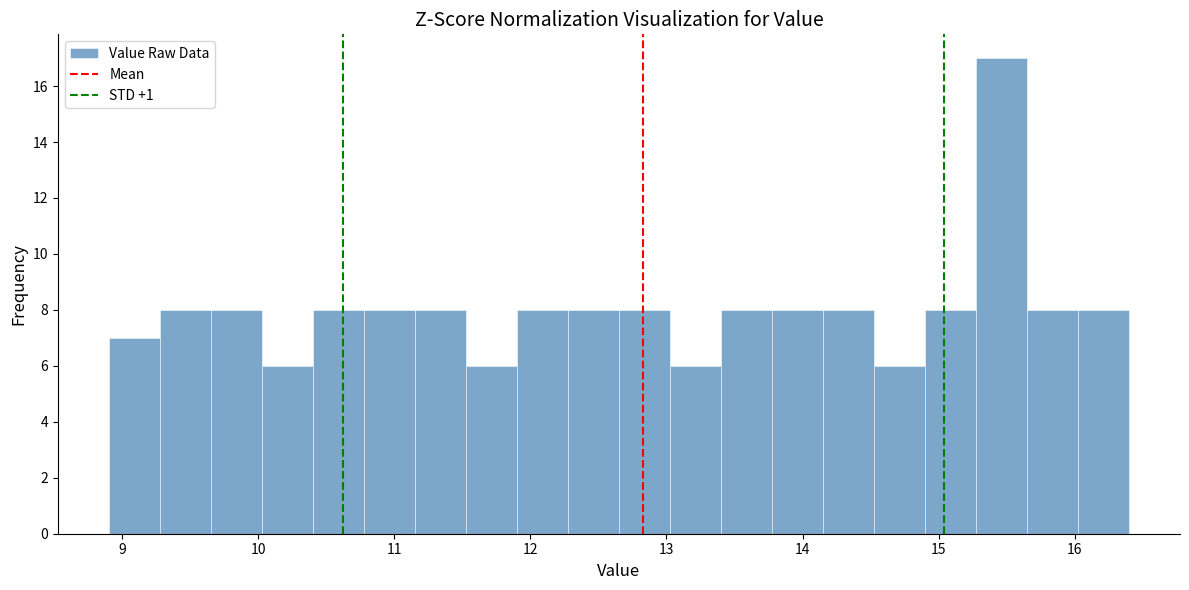

Around what value on the x-axis is the tallest bar? Give the approximate position of its centre, as read against the axis.

15.5